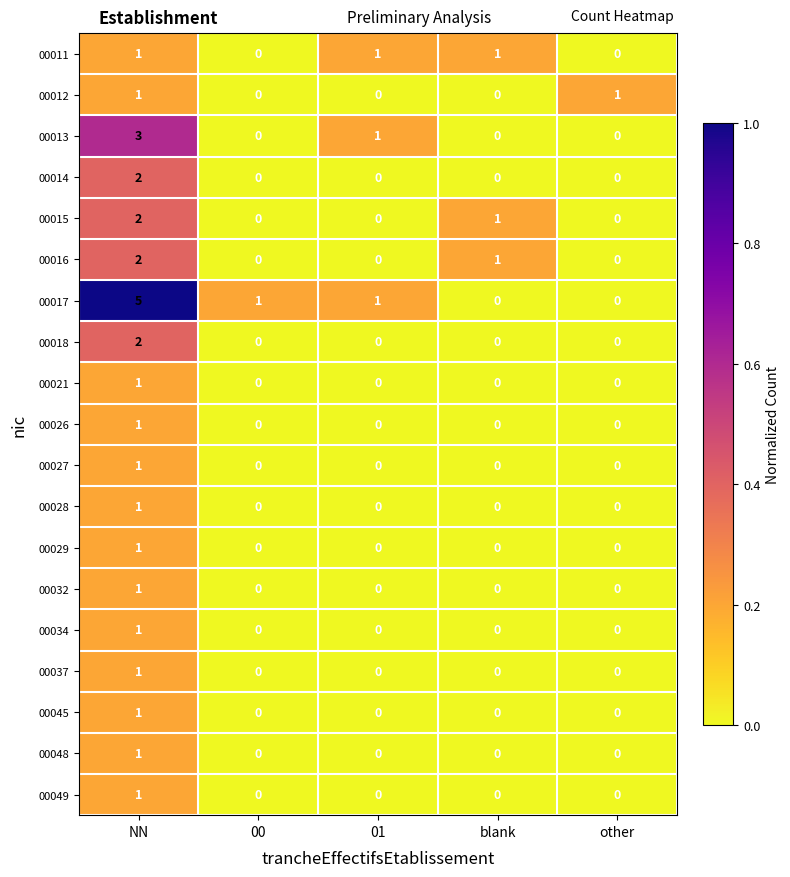

Which series has the largest total across all categories?

00017